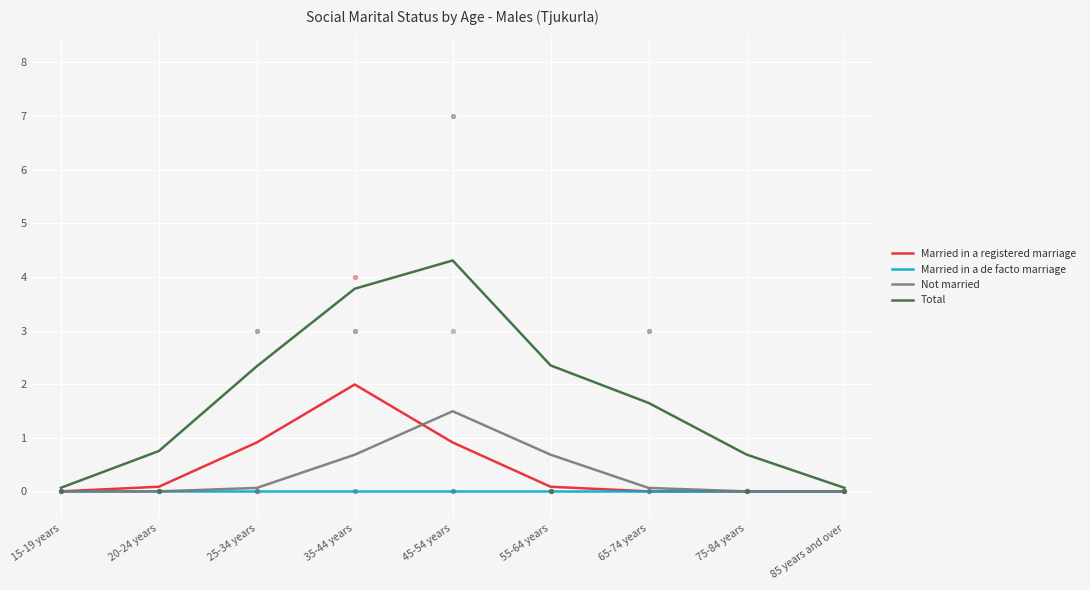

Which series contains the lowest Y value?

Married in a registered marriage